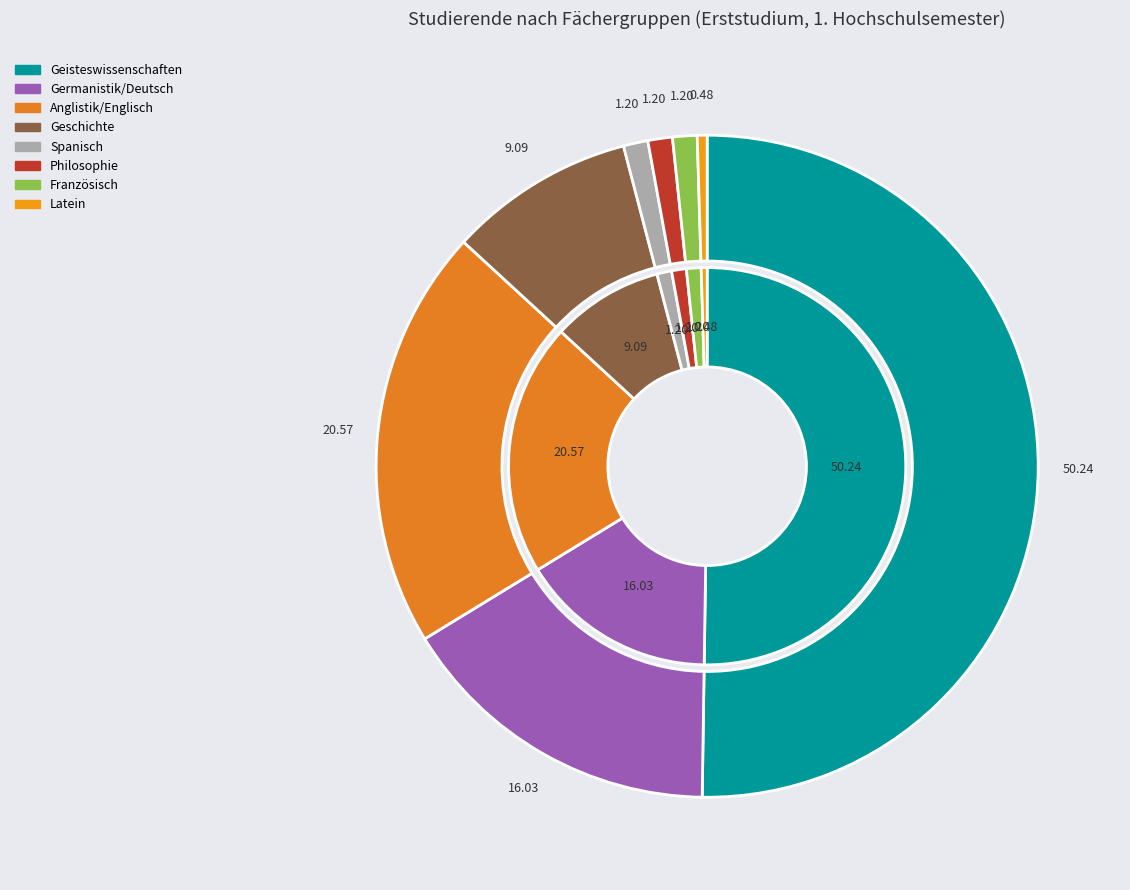

Which slice is the largest?

Geisteswissenschaften